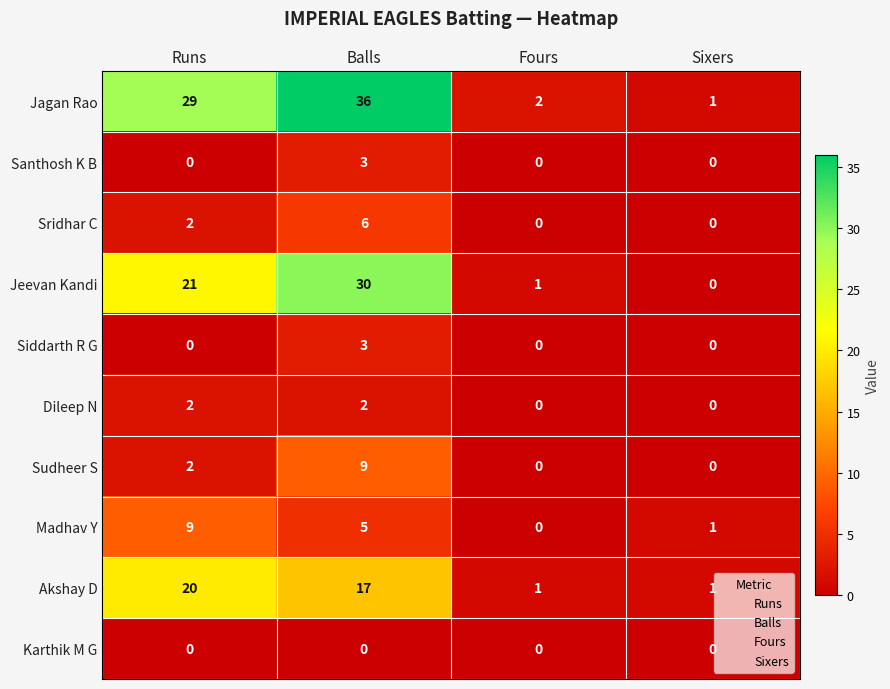

What is the difference between the highest and lowest values at Balls?

36